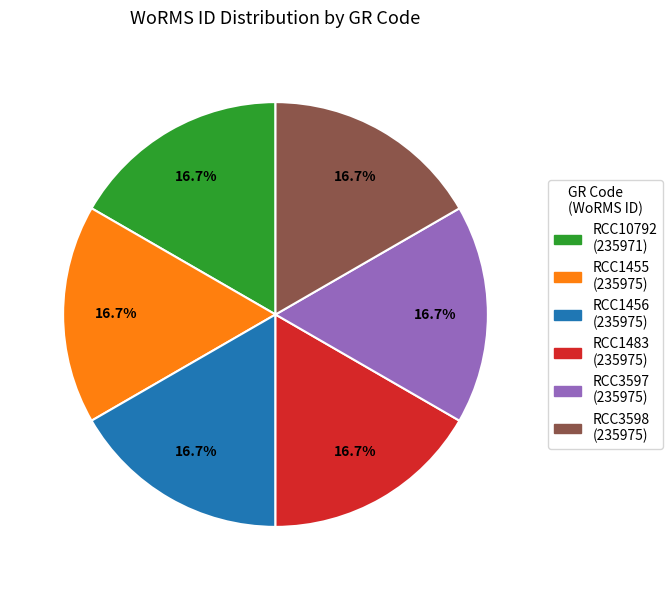

Is there a majority slice in this chart?

No